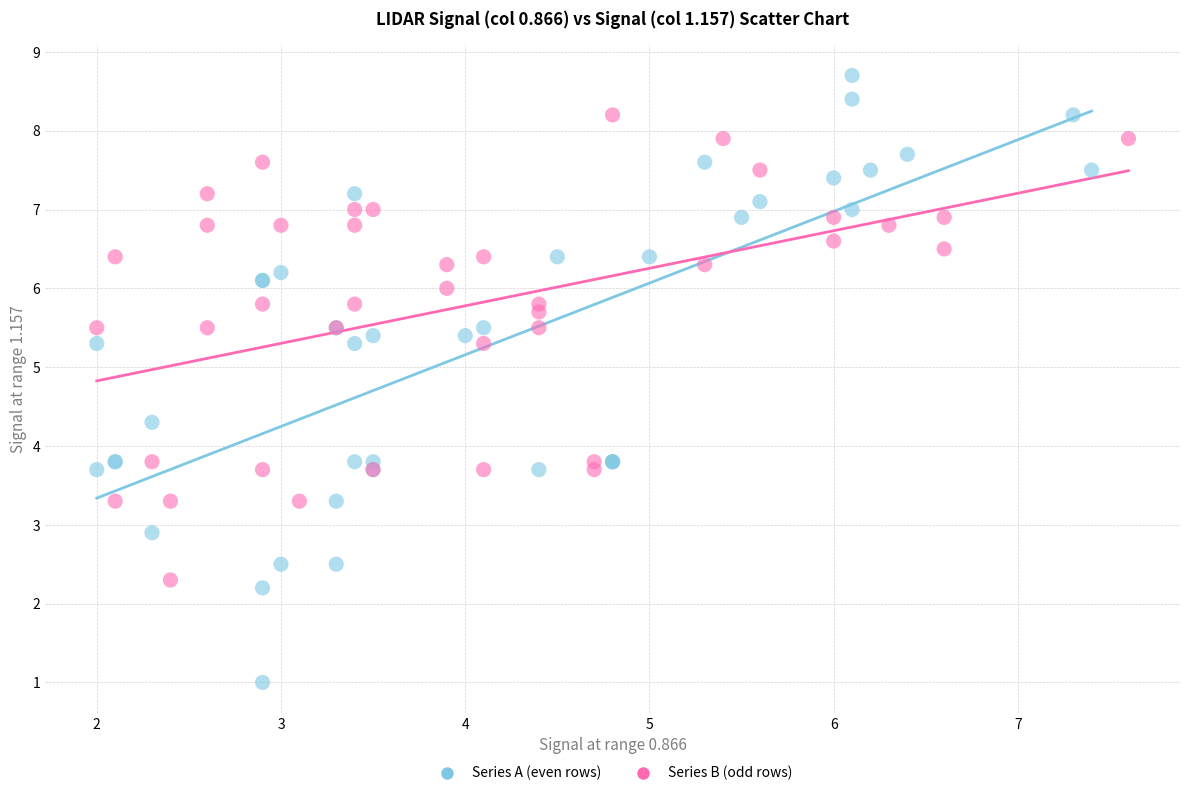

Which series has the largest Y range (max minus min)?

Series A (even rows)